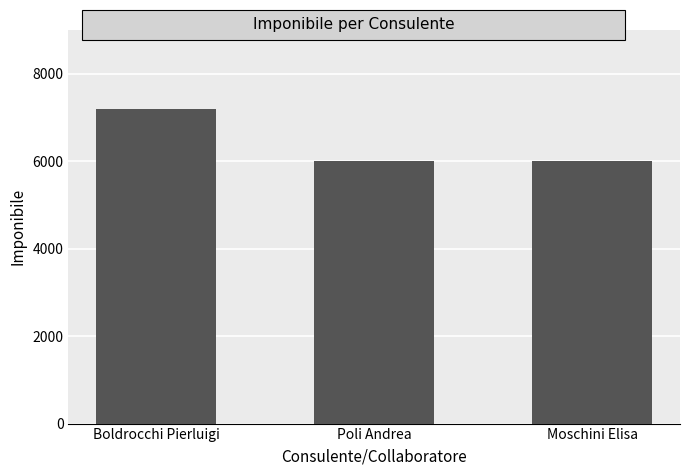

How many series are shown in this chart?

1